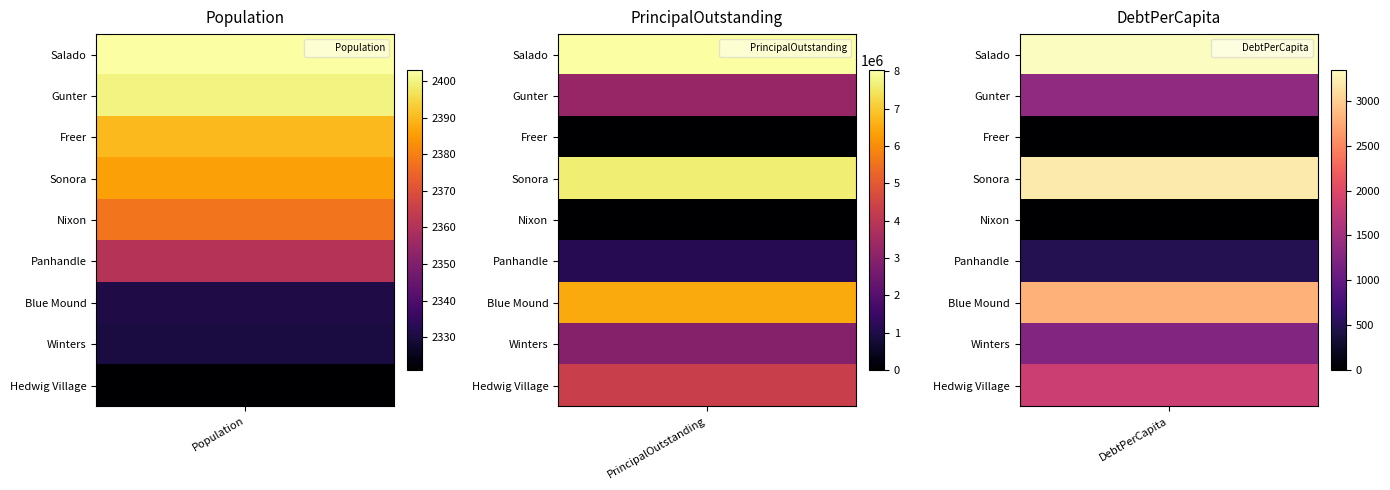

Reading right to left, list all the values displayed in this chart.

Salado: 3341.7	8030000.0	2403.0
Gunter: 1360.0	3264000.0	2400.0
Freer: 0.0	0.0	2390.0
Sonora: 3206.2	7650000.0	2386.0
Nixon: 0.0	0.0	2378.0
Panhandle: 490.5	1158000.0	2361.0
Blue Mound: 2794.9	6515000.0	2331.0
Winters: 1261.8	2940000.0	2330.0
Hedwig Village: 1852.6	4300000.0	2321.0